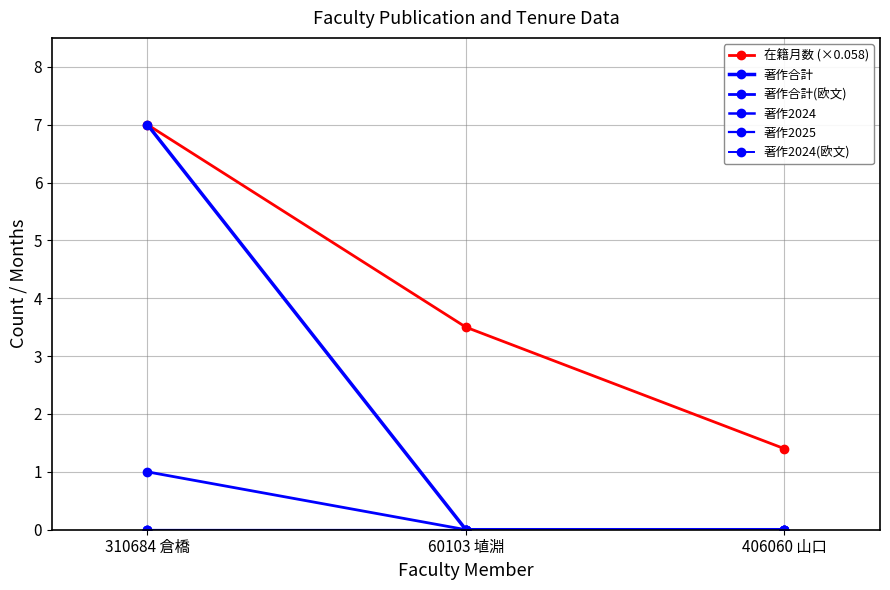

What position from the left is 310684 倉橋?

1